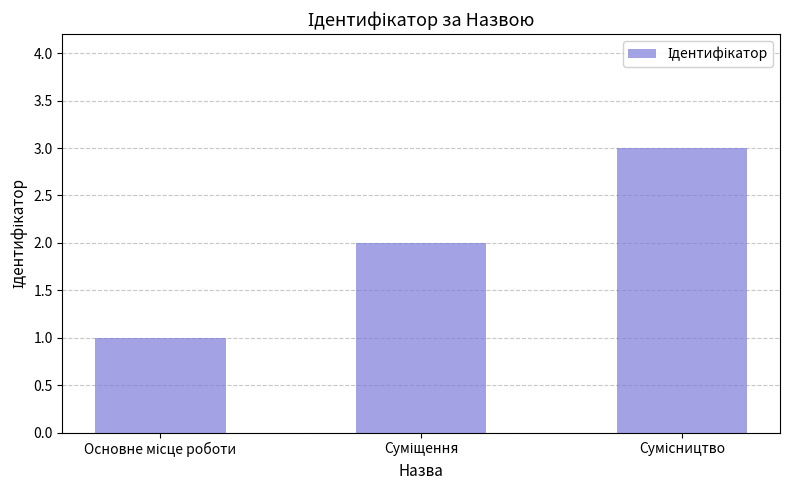

What is the greatest value displayed?

3